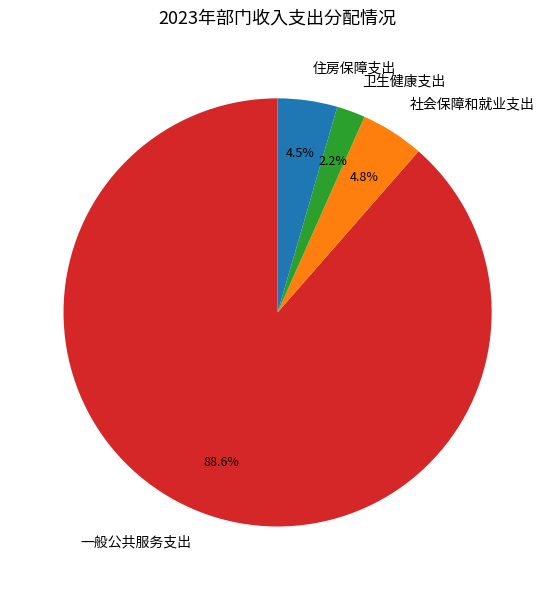

Which category has the smallest portion of the pie?

卫生健康支出